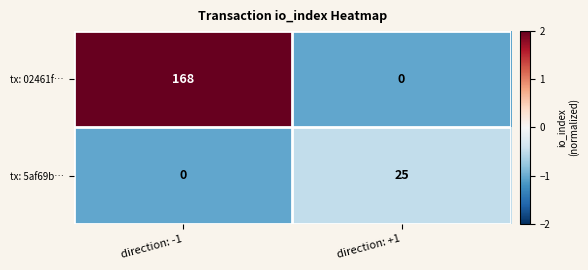

What is the maximum value for tx: 02461f…?

168